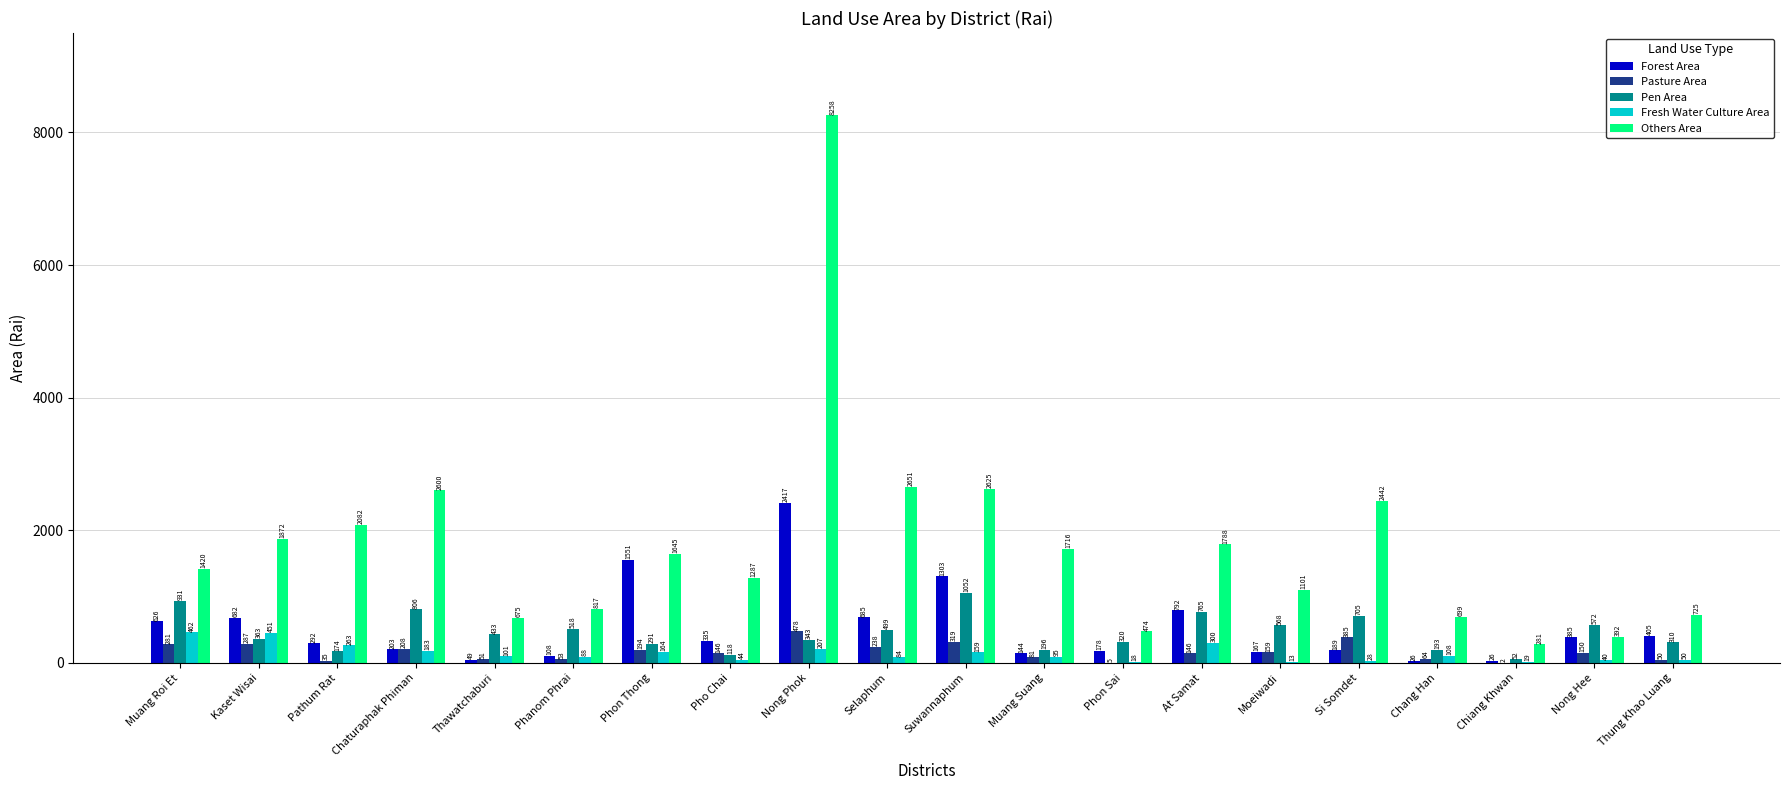

Where is Forest Area nearest to the value 1221?

Suwannaphum